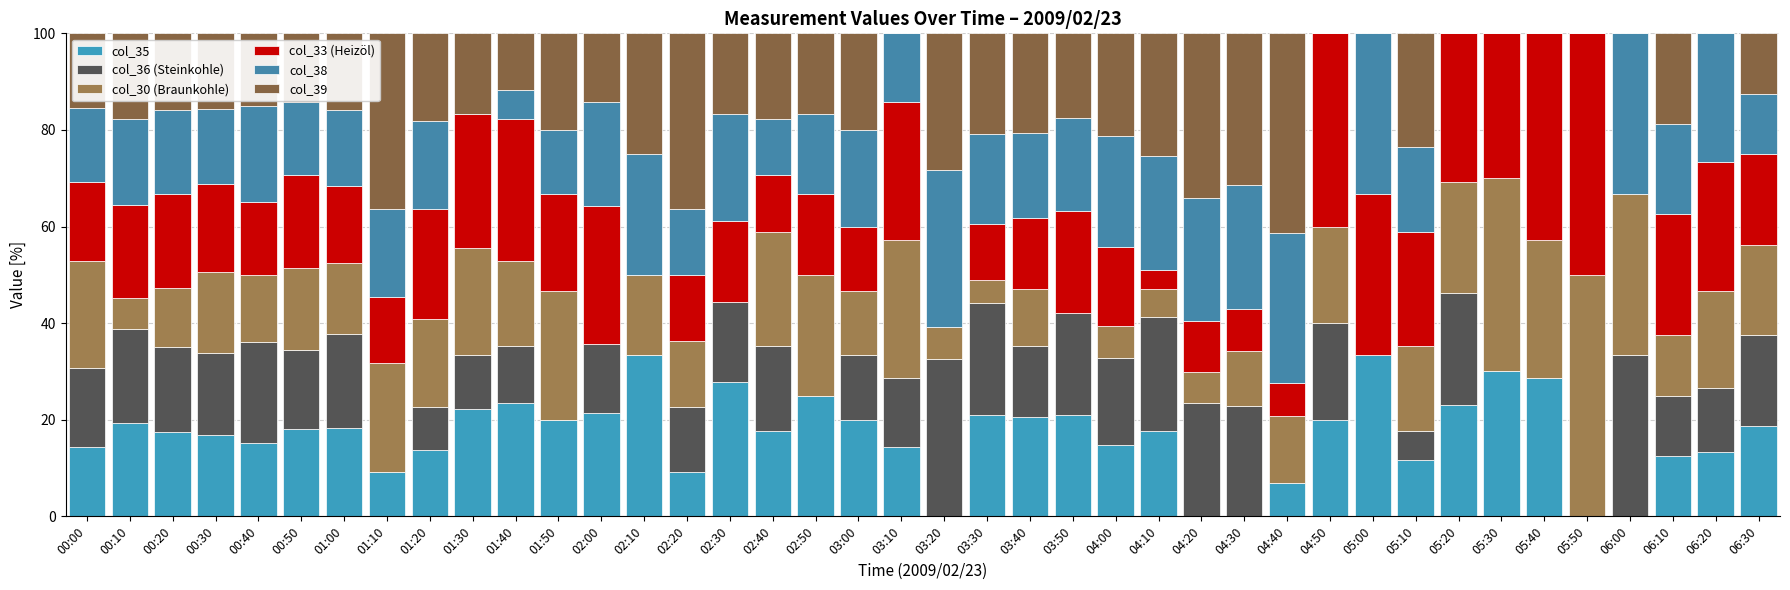

Which has a higher value, 04:30 or 01:20?

01:20